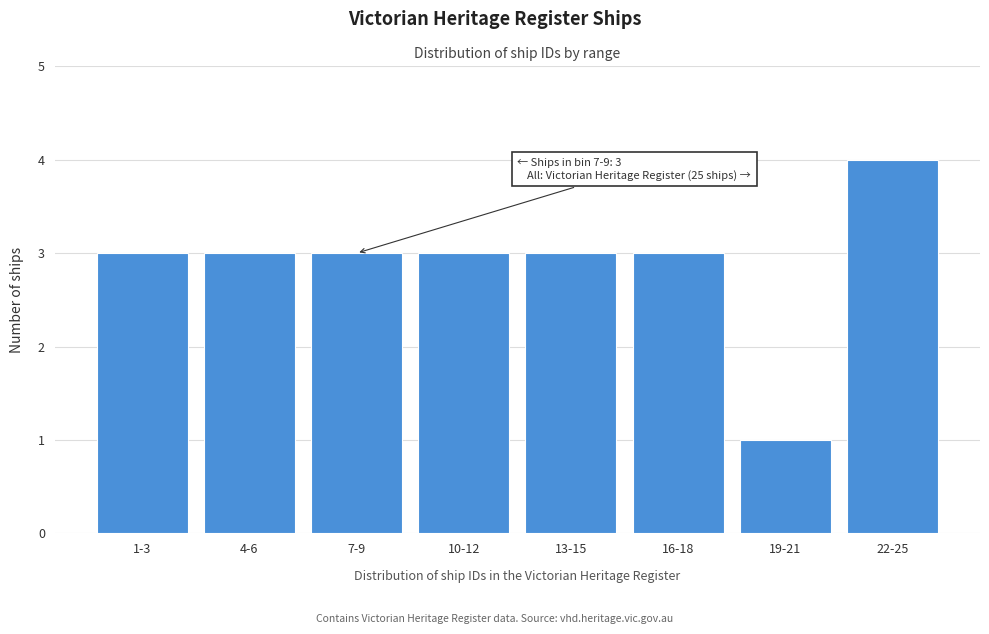

Reading left to right, extract all data points from this chart.

1-3=3	4-6=3	7-9=3	10-12=3	13-15=3	16-18=3	19-21=1	22-25=4